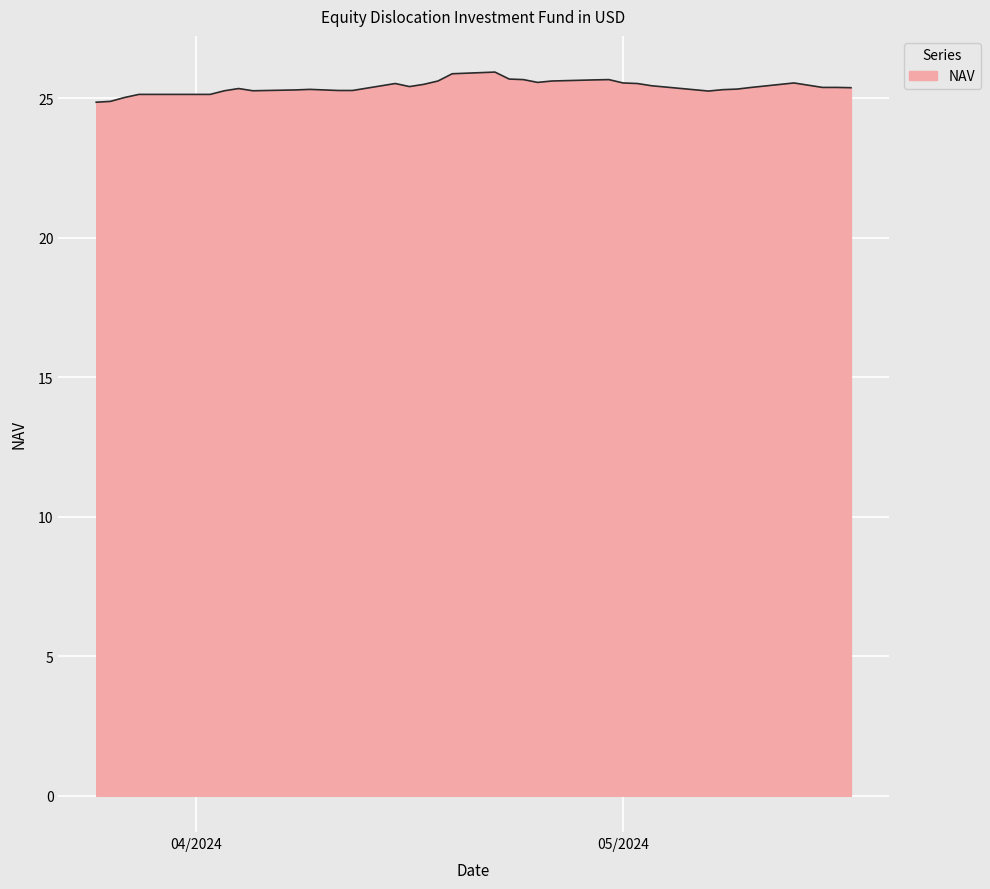

What is the maximum value shown in the chart?

25.9